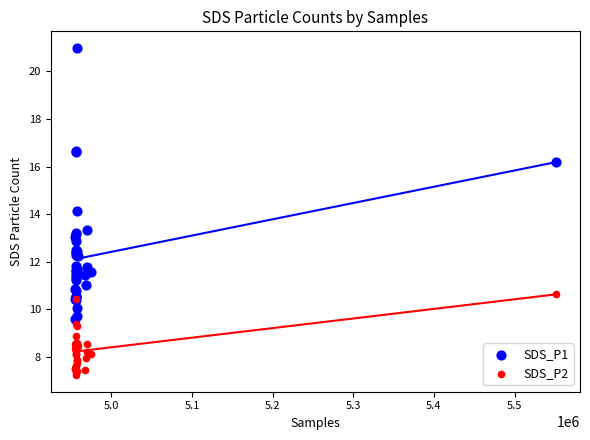

What are all the series names shown in the legend?

SDS_P1, SDS_P2